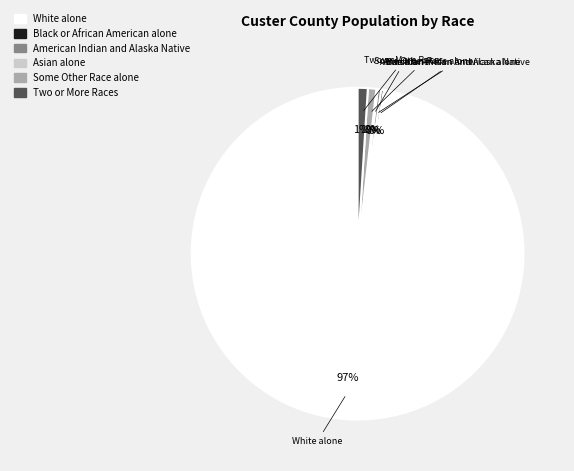

To the nearest percent, what is the average slice percentage?

17%